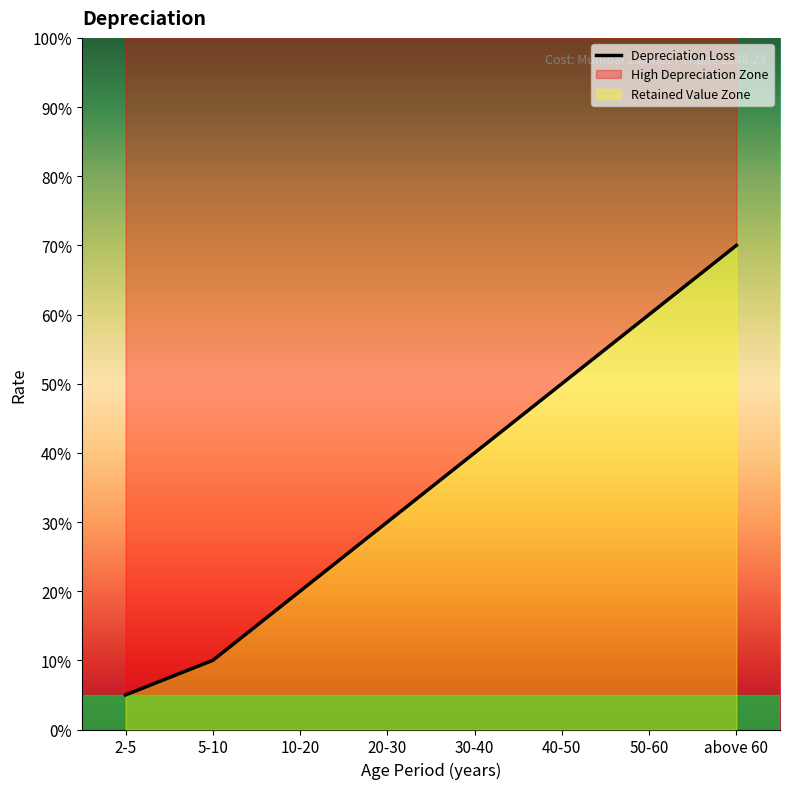

What is the average value?

0.4